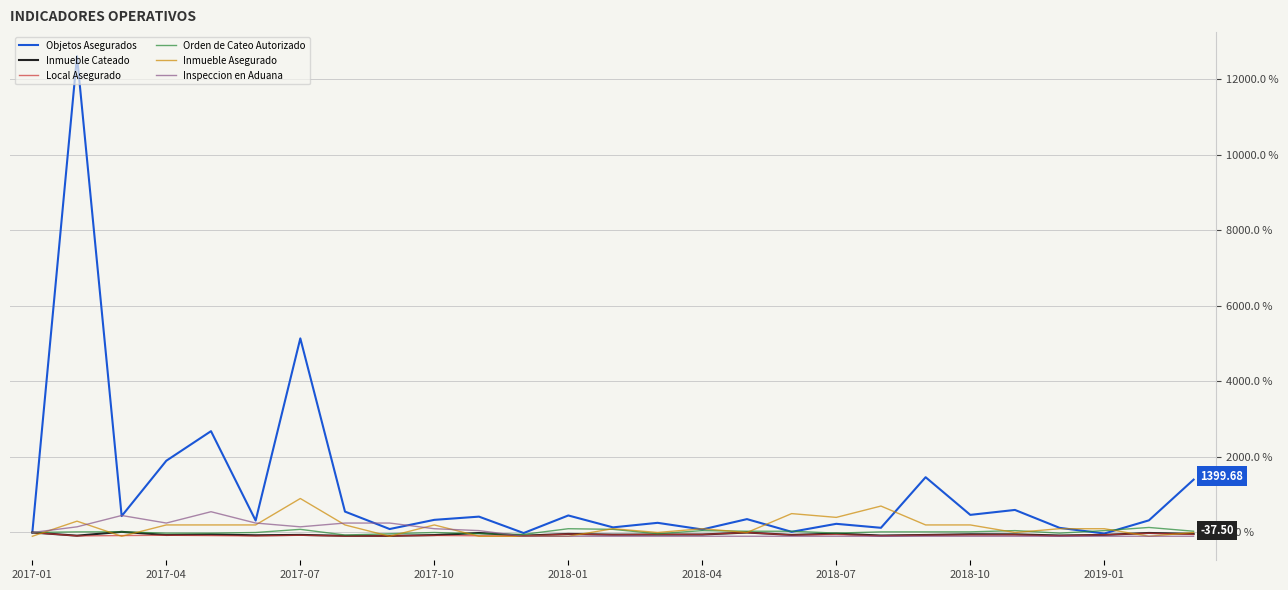

Which series has the widest spread of values?

Objetos Asegurados